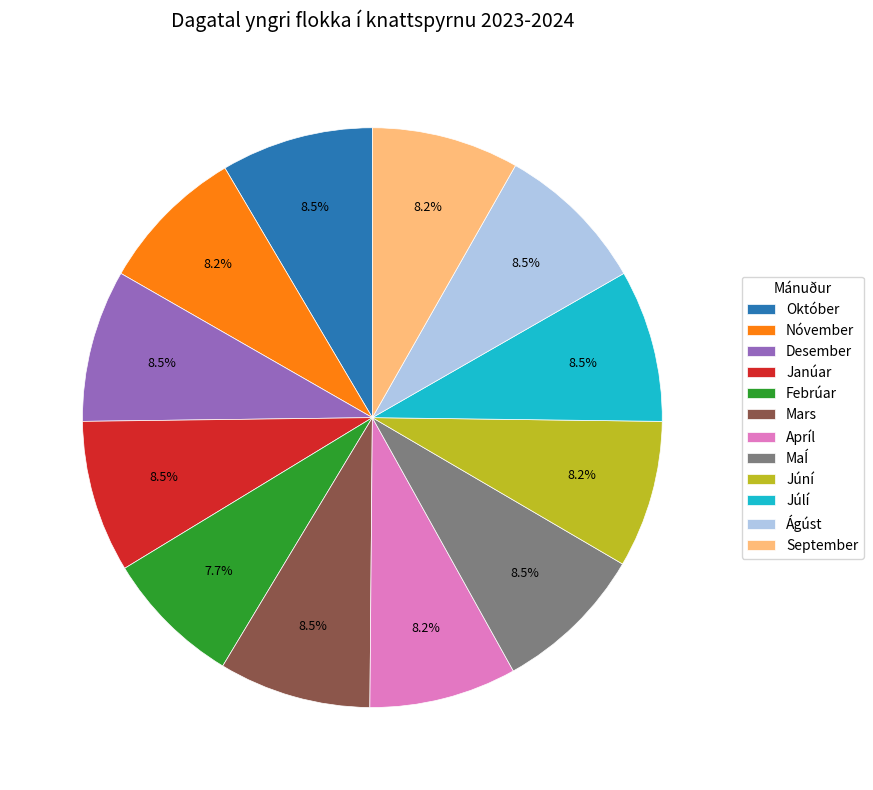

Which slice is the smallest?

Febrúar